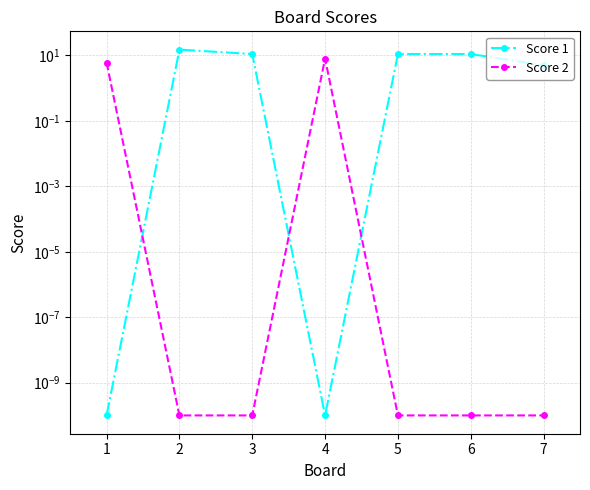

Reading right to left, transcribe all the data shown in this chart.

Score 1: 5.0	11.0	11.0	0.0	11.0	15.0	0.0
Score 2: 0.0	0.0	0.0	8.0	0.0	0.0	6.0